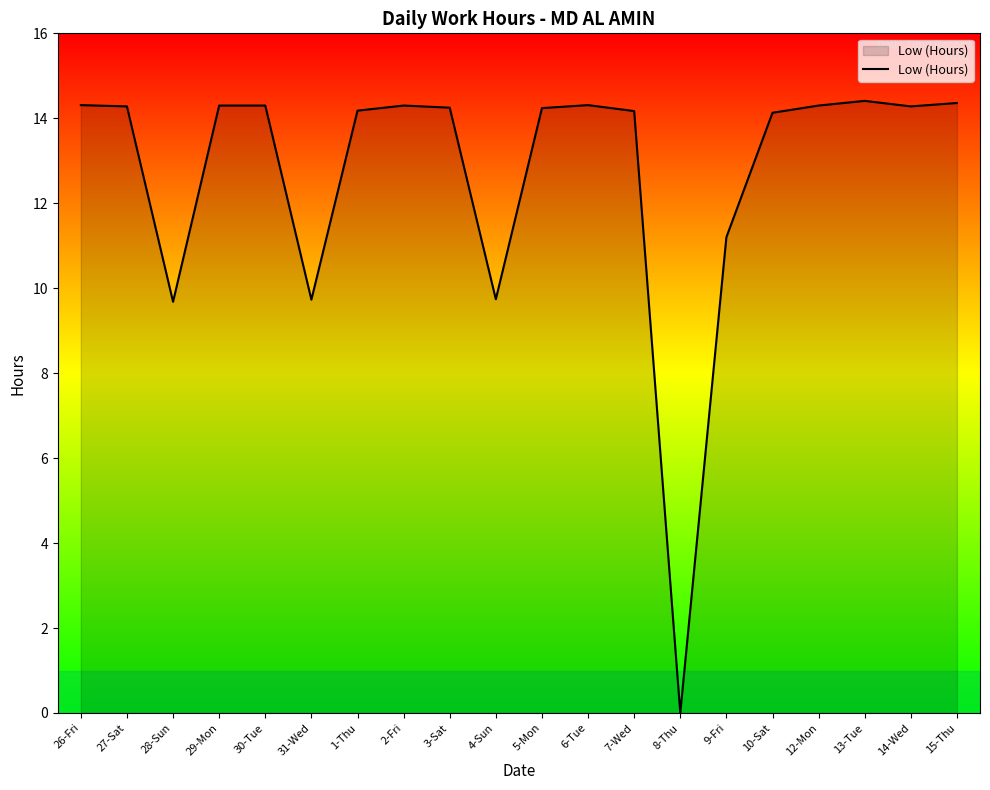

What is the maximum value shown in the chart?

14.4